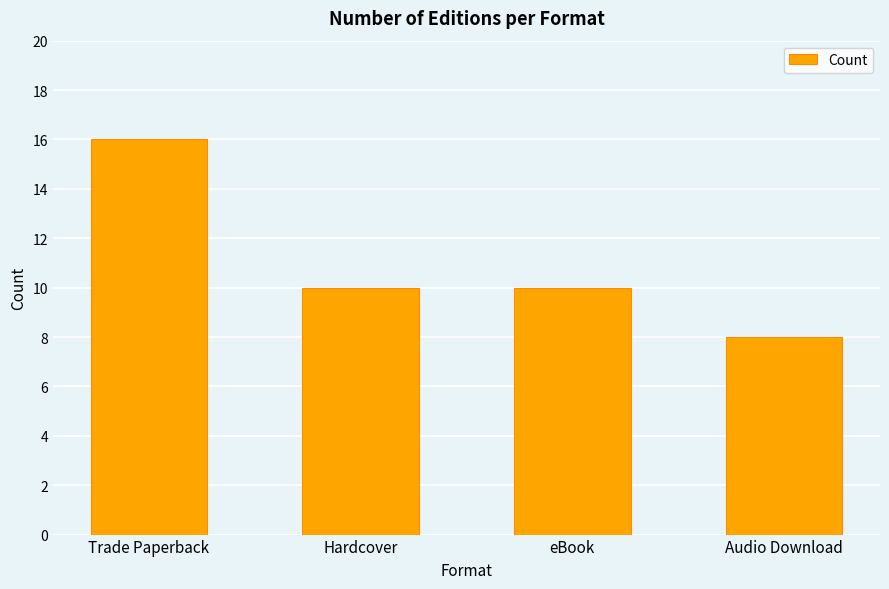

At which category does the chart reach its peak across all series?

Trade Paperback